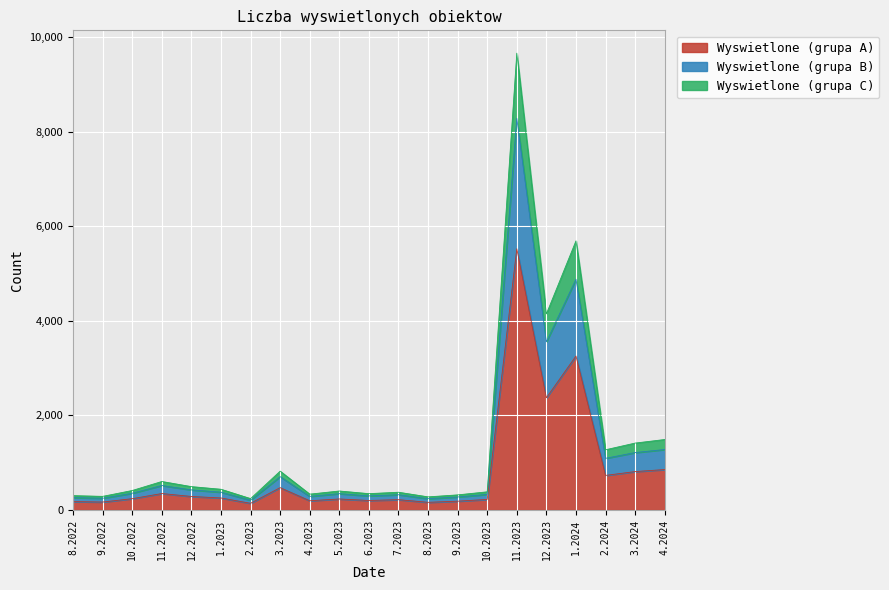

The value at 4.2024 is 848. True or false?

True